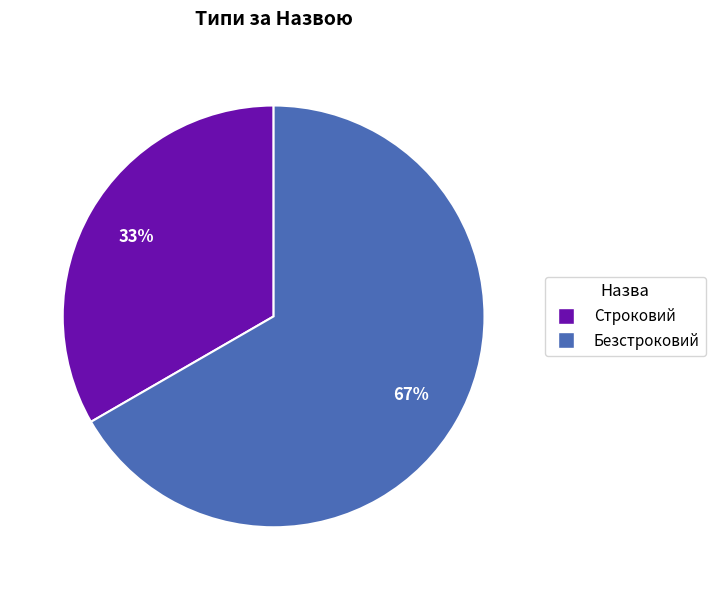

Do Строковий and Безстроковий together represent more than half of the pie?

Yes